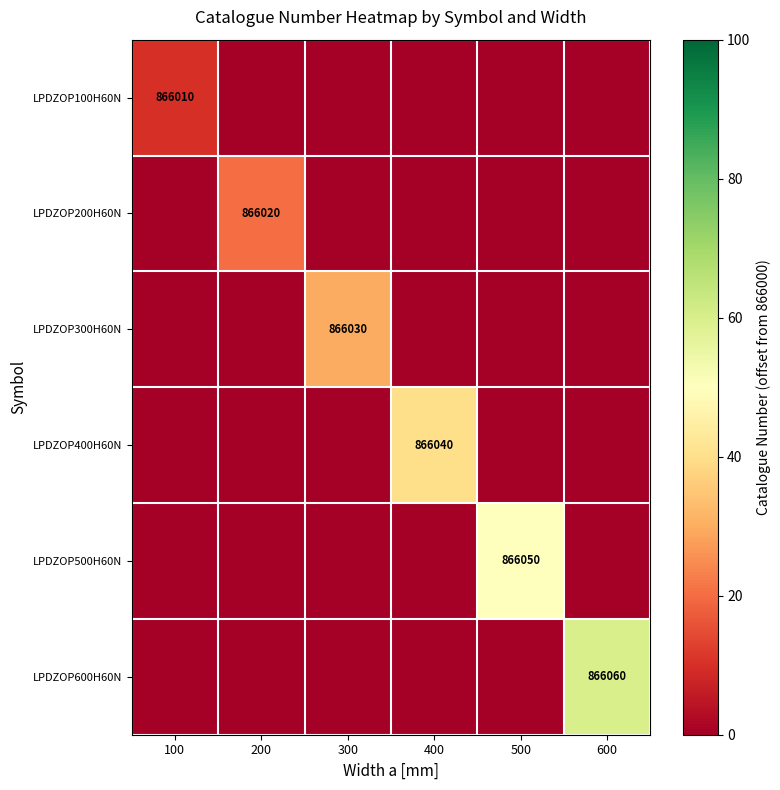

The value of LPDZOP400H60N at 400 is 866040. True or false?

True